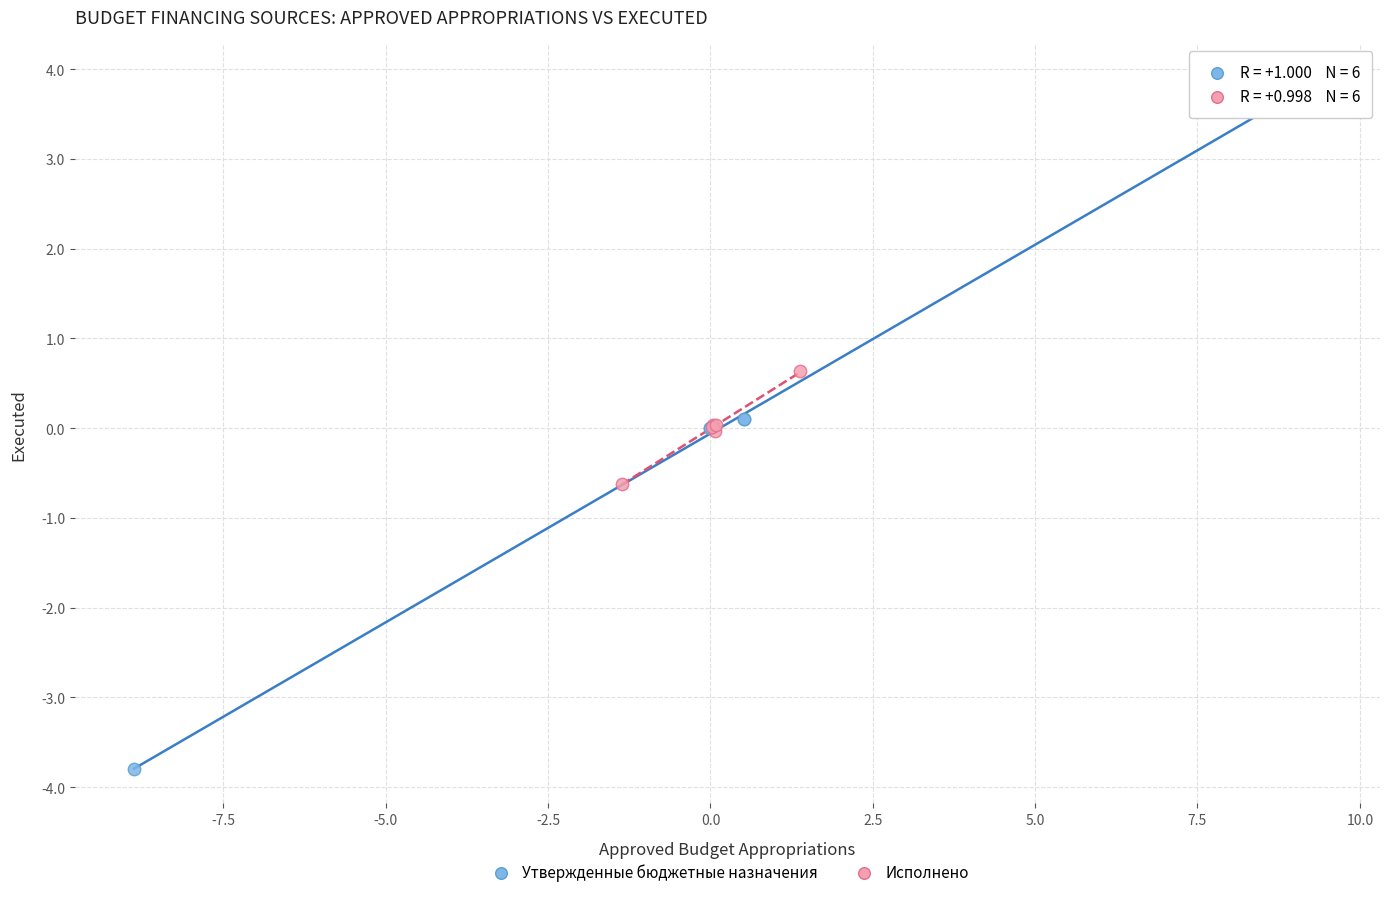

Which series reaches the maximum Y coordinate?

Утвержденные бюджетные назначения